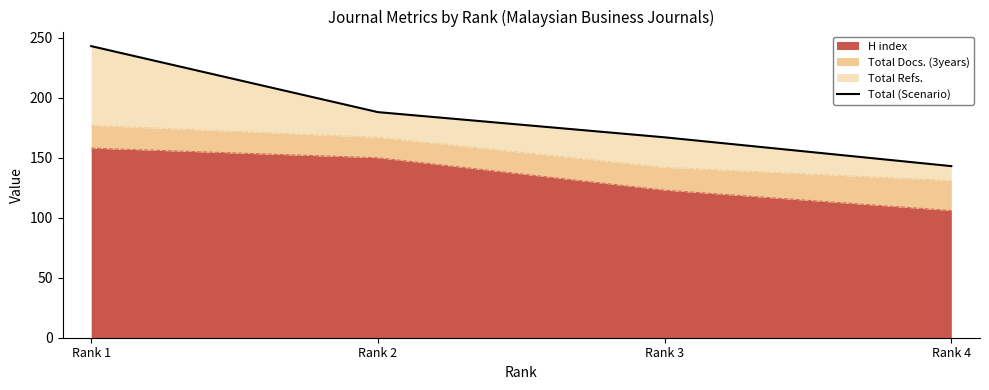

How many values are between 167 and 243?

3